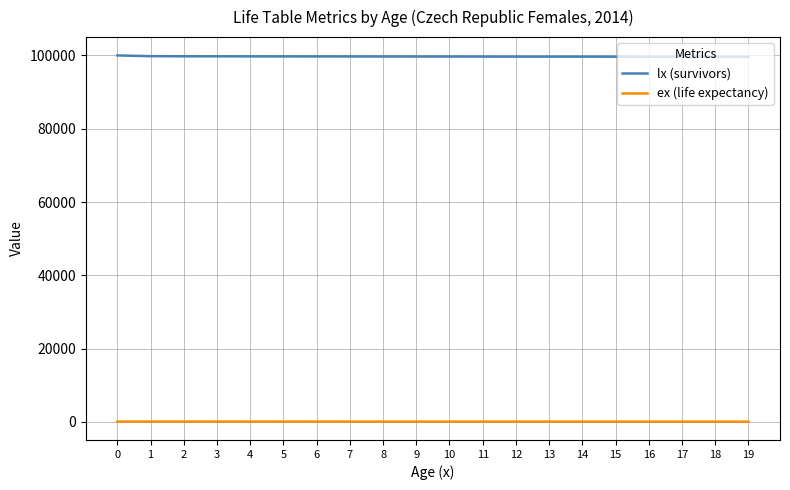

True or false: lx (survivors) and ex (life expectancy) intersect in this chart.

False